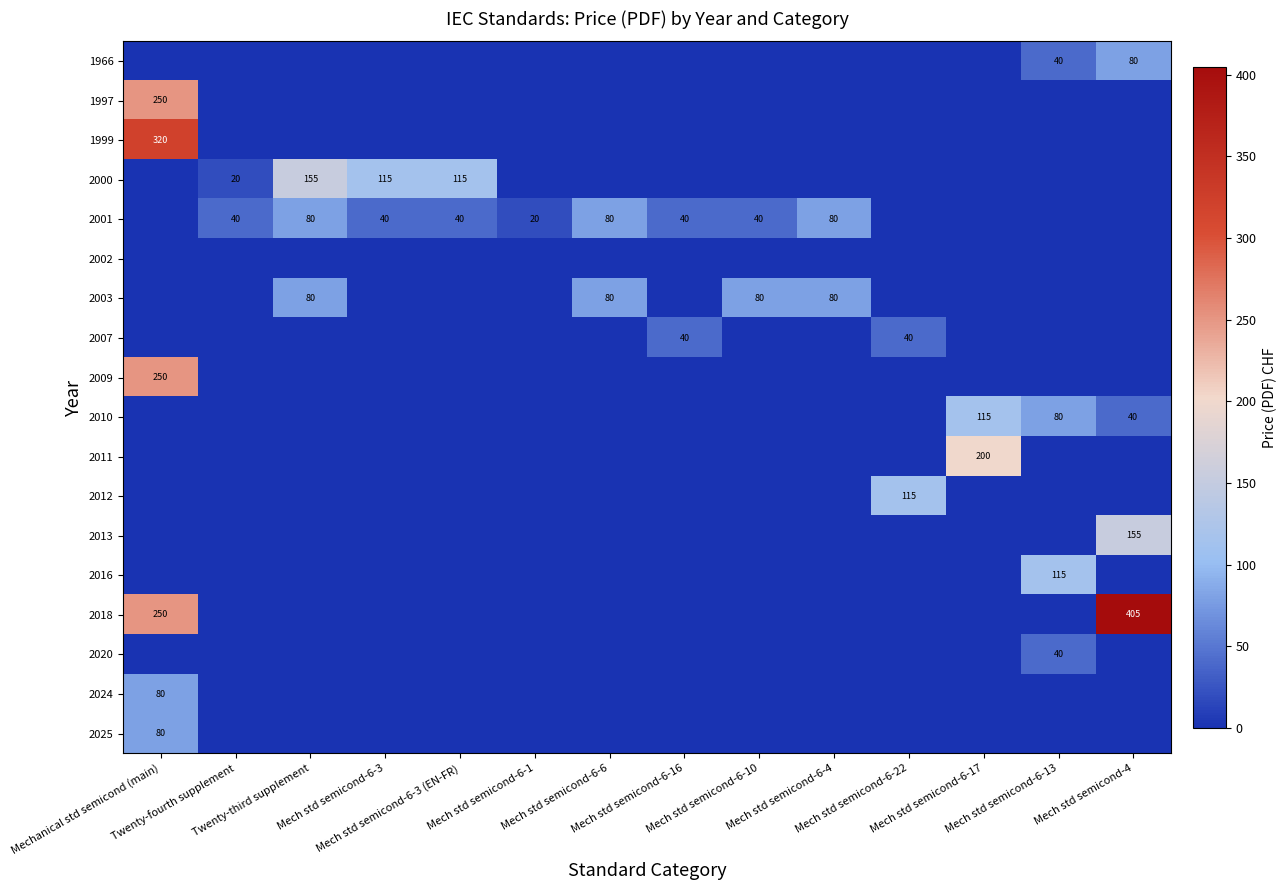

Count the number of data series in this chart.

18